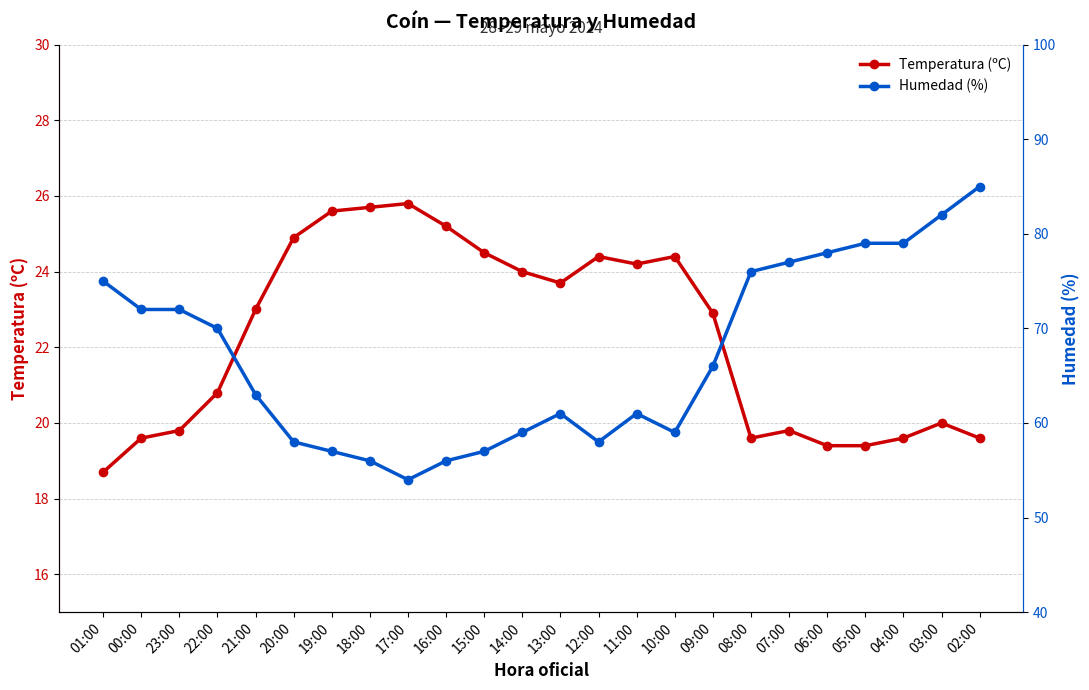

What are all the series names shown in the legend?

Temperatura (ºC), Humedad (%)